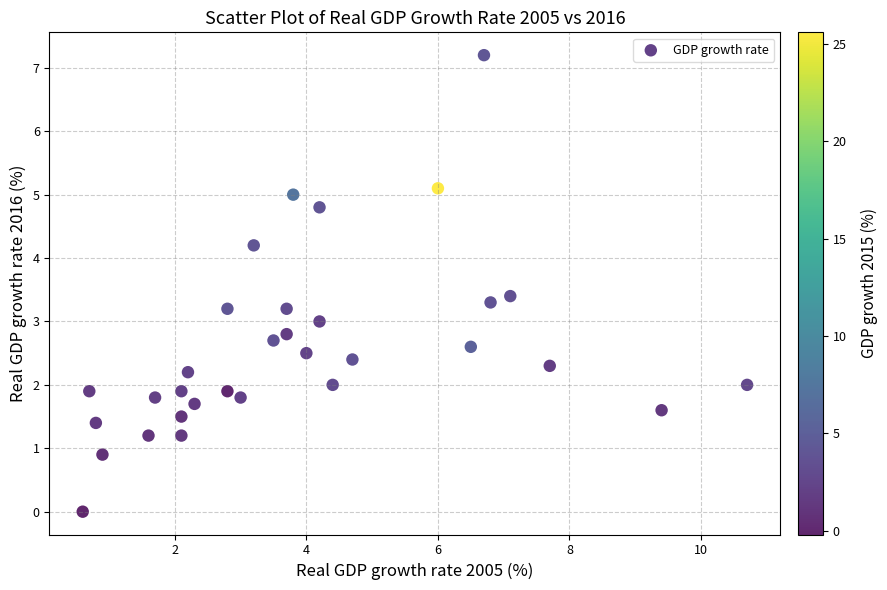

What is the range of X values (max minus min)?

10.1